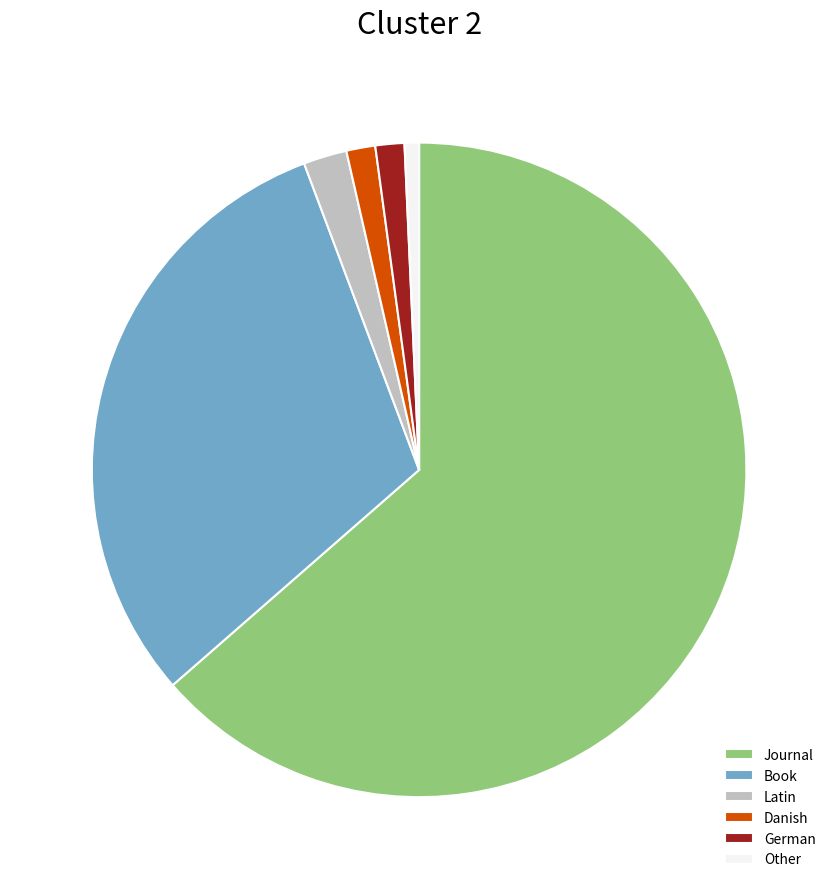

Does Journal account for over 50% of the chart?

Yes